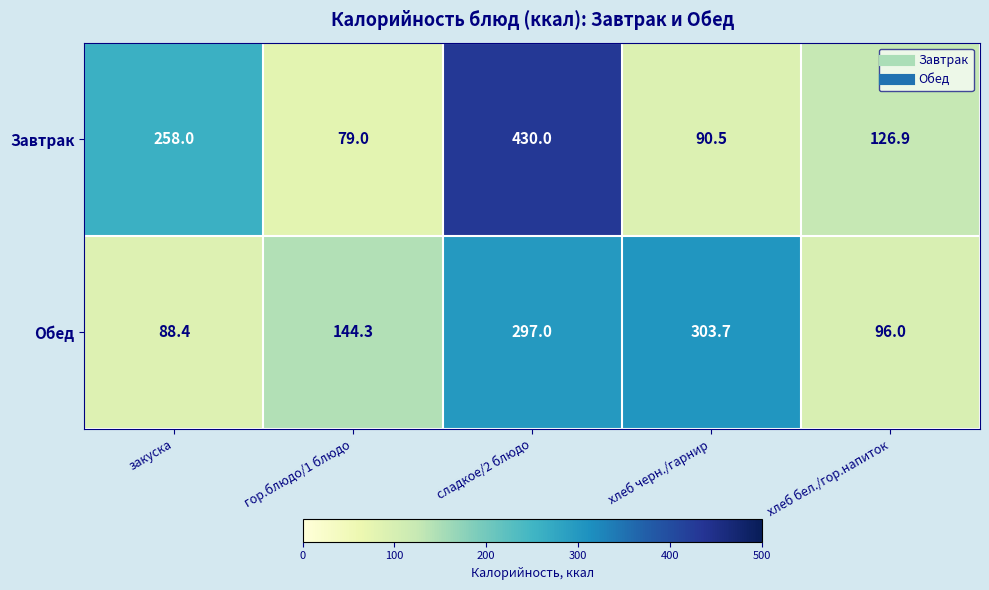

At how many categories does at least one series exceed 414?

1